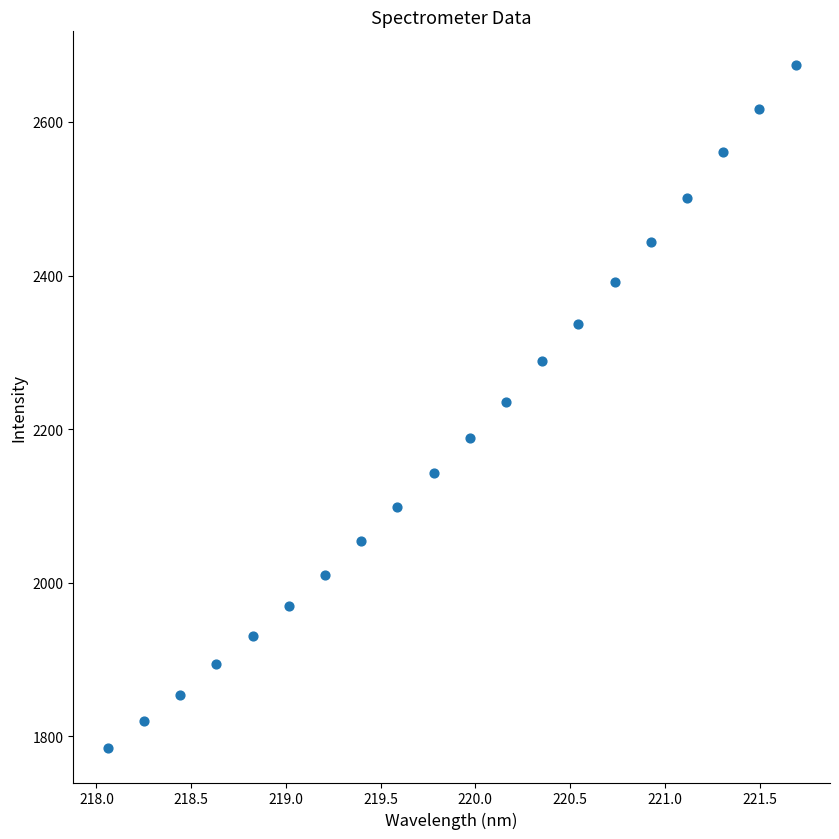

What is the range of Y values (max minus min)?

889.0